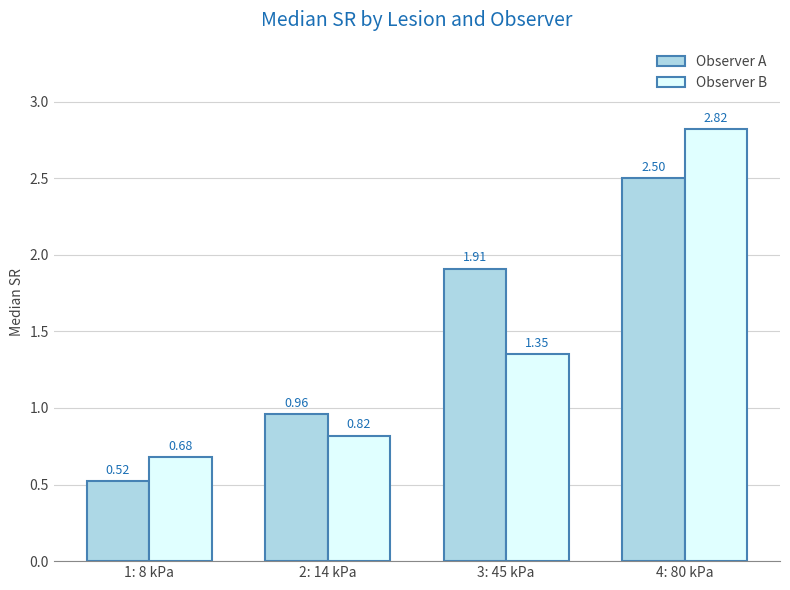

At which category is the sum across all series the highest?

4: 80 kPa